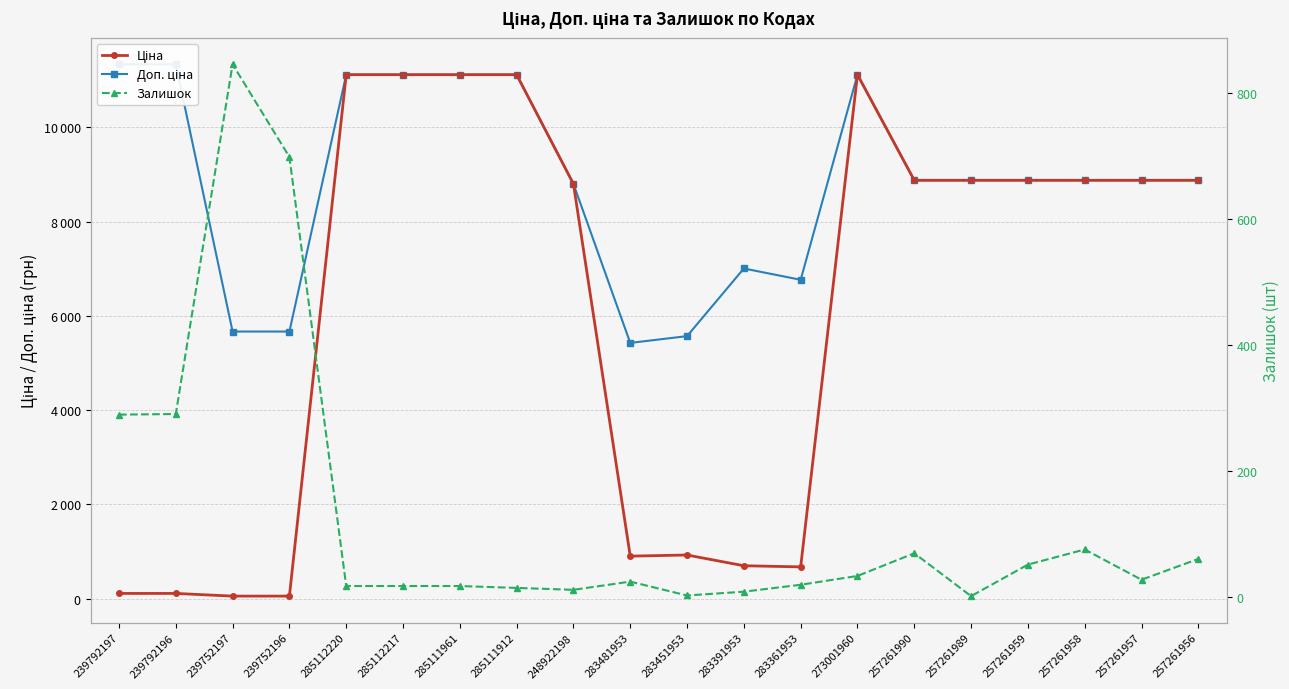

What is the sum of all Доп. ціна values?

176379.5